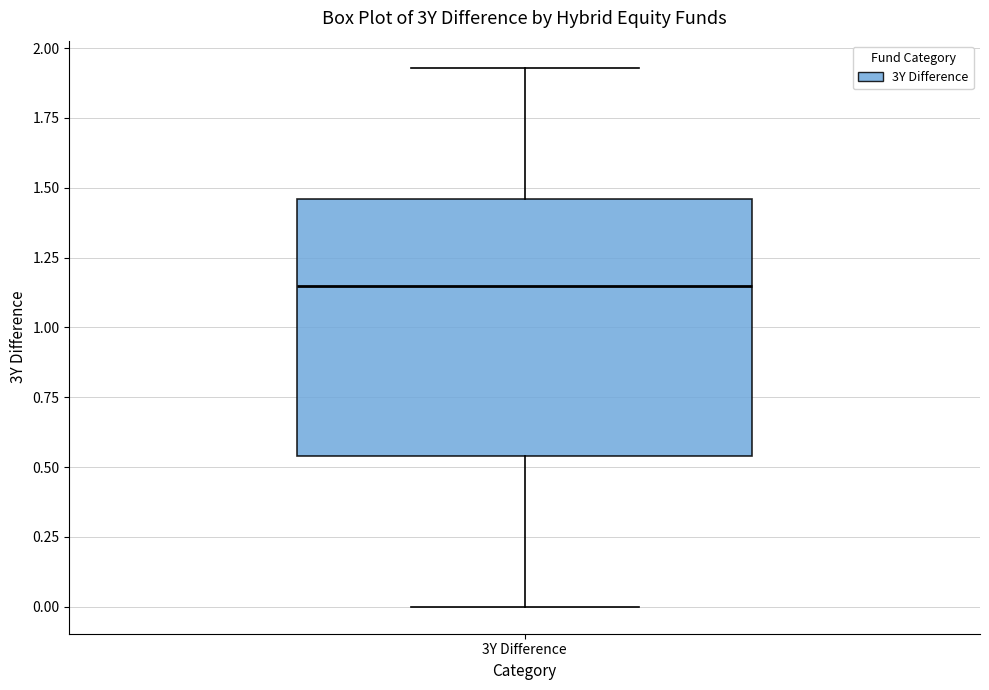

Where does the upper whisker of the box for 3Y Difference end on the y-axis? The values are not printed on the chart, so give them approximately, as read against the axis.

1.95